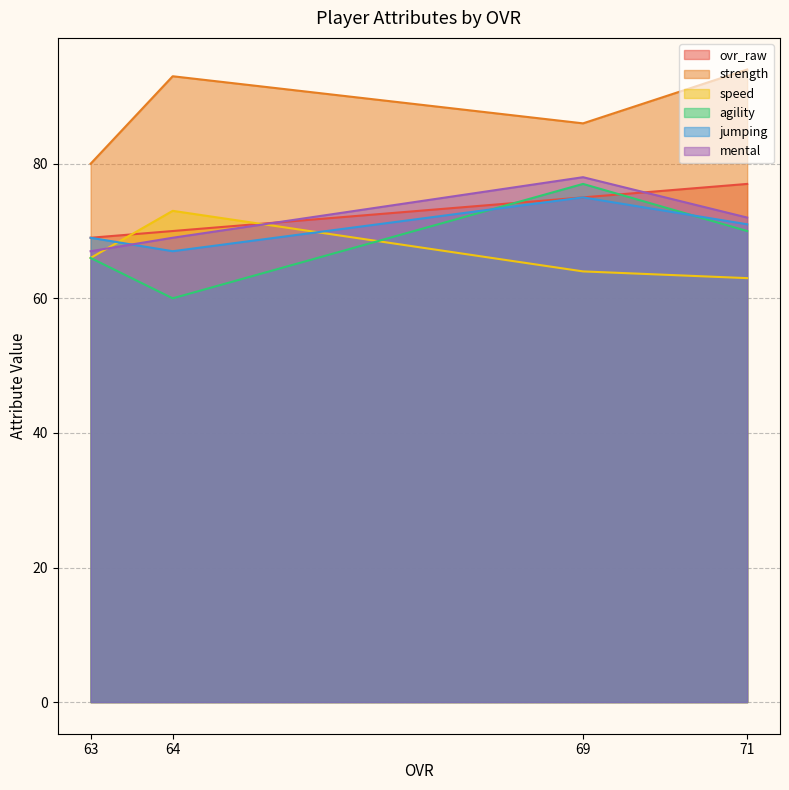

True or false: strength and speed cross at least once.

False